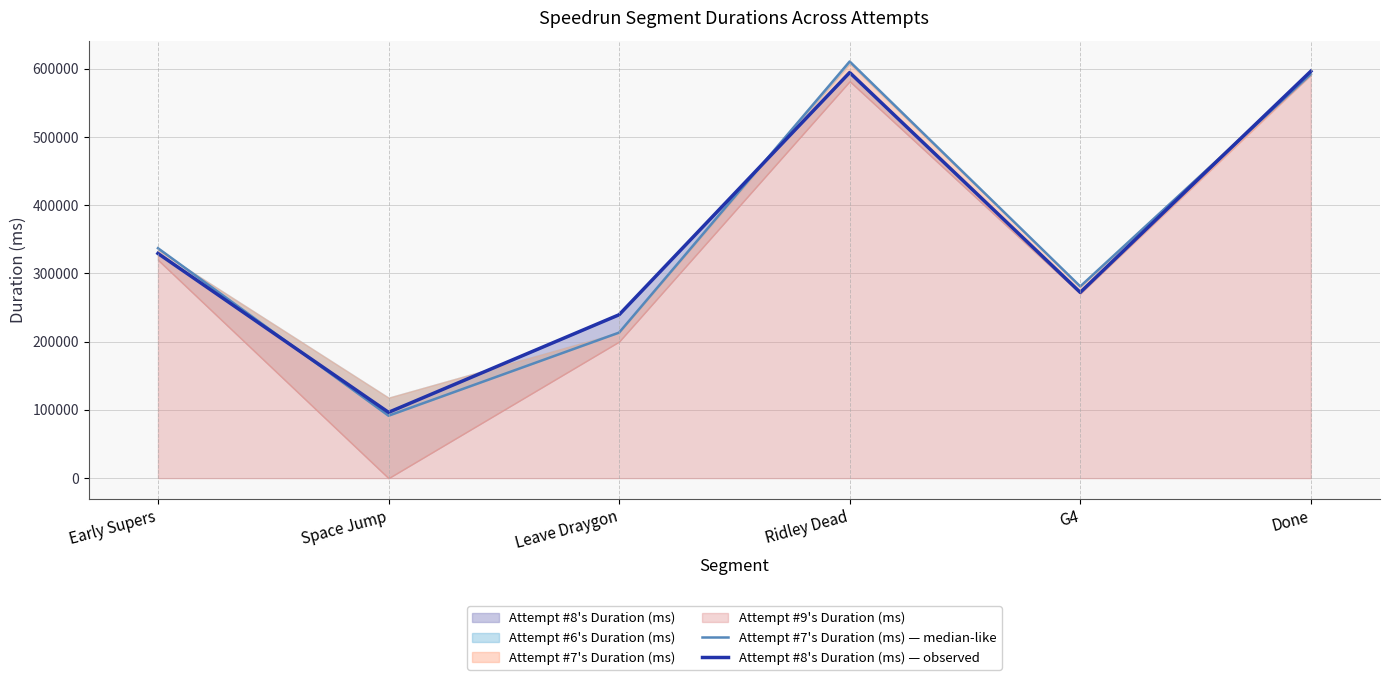

What is the spread (max minus min) of values at G4?

8743